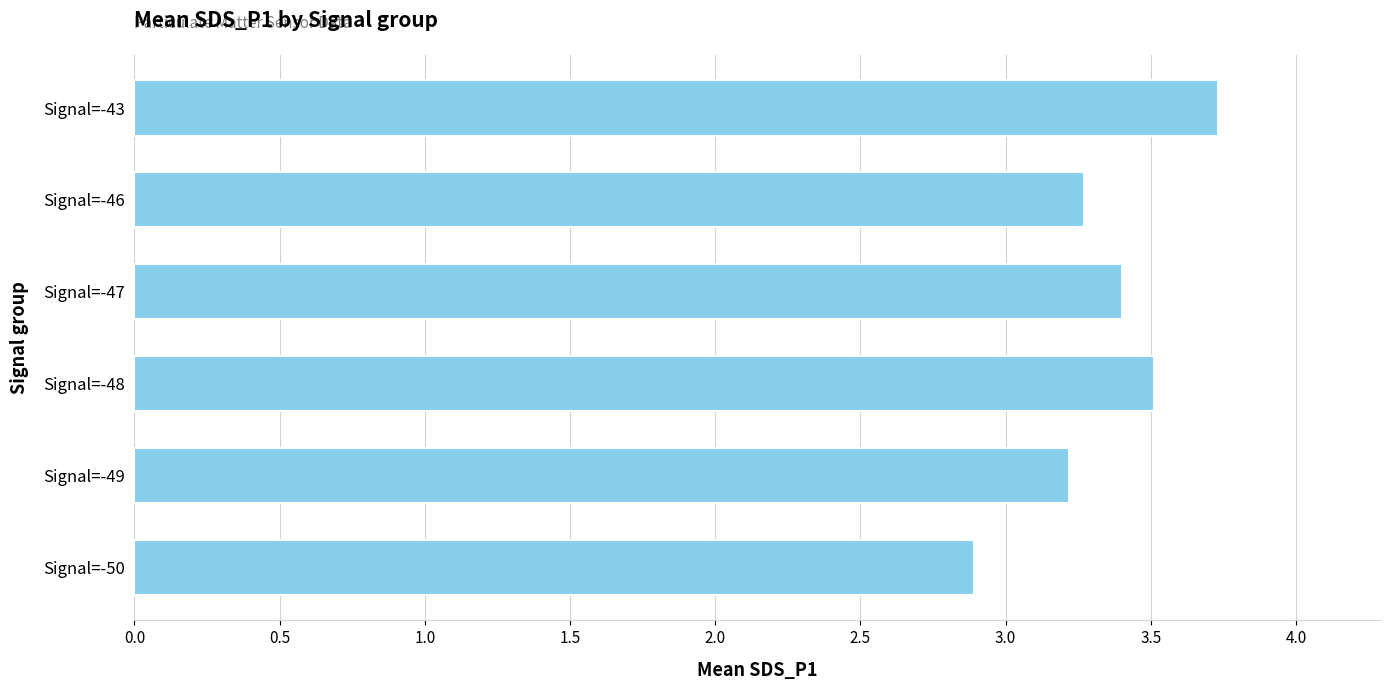

What is the minimum value shown in the chart?

2.9